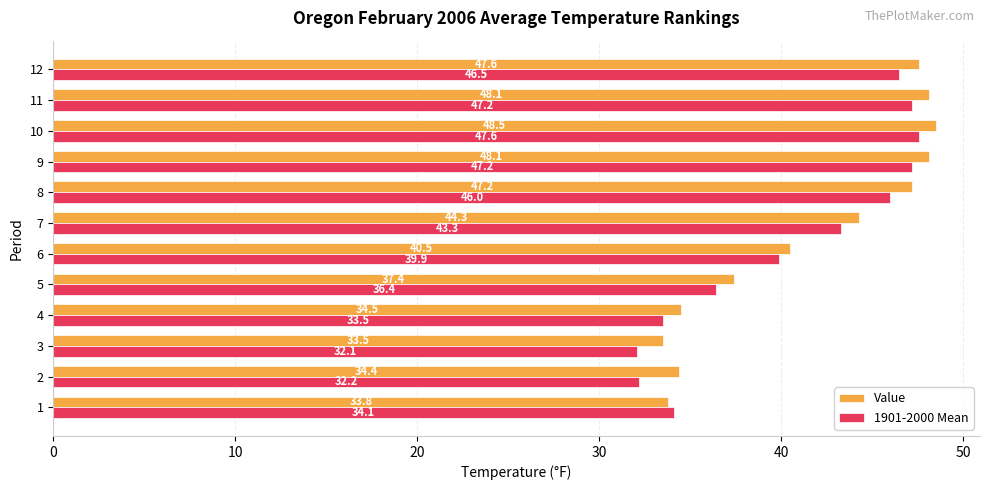

What value does the Value series have at 2?

34.4